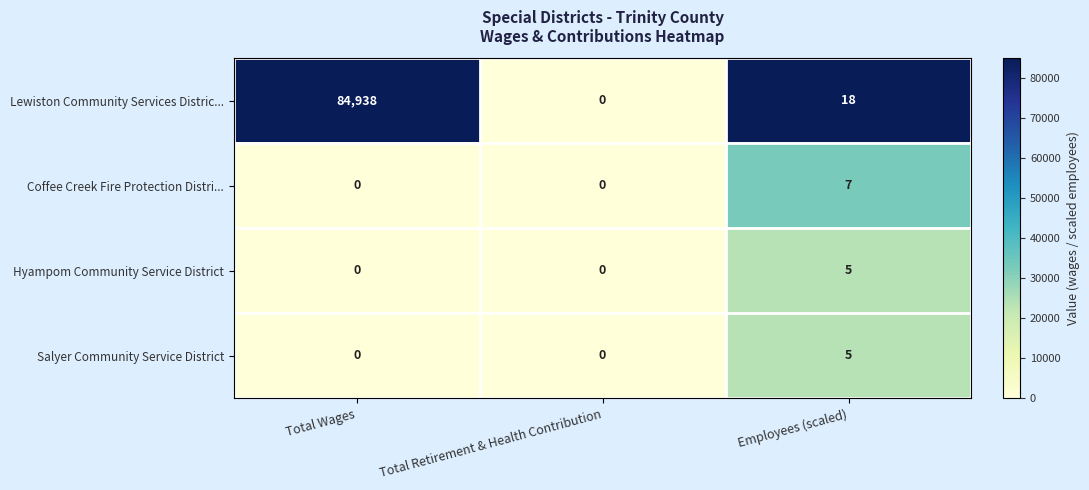

True or false: Lewiston Community Services Distric... has a value of 18 at Employees (scaled).

True